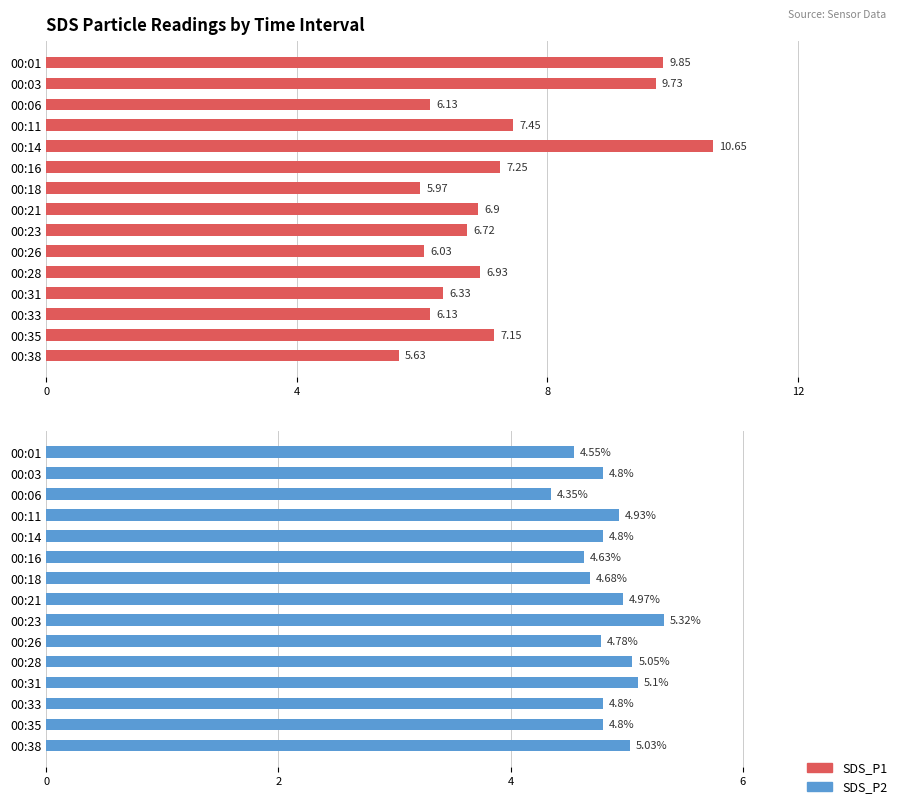

What is the sum of the SDS_P2 values at 00:16 and 00:18?

9.3